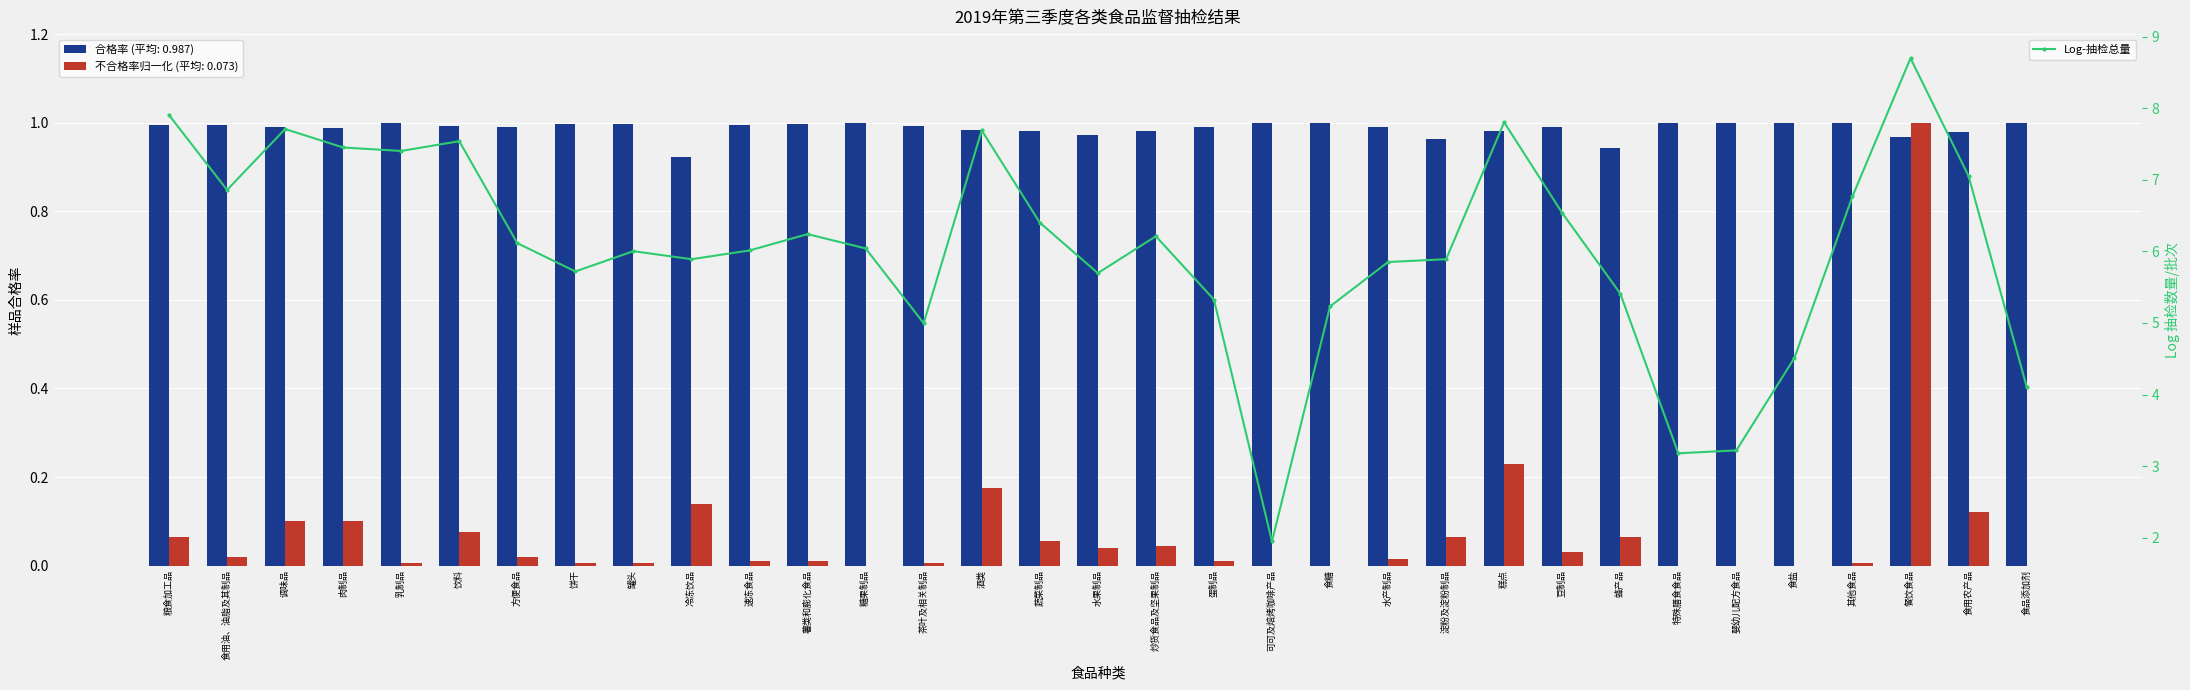

Where does the data first go above 6?

粮食加工品